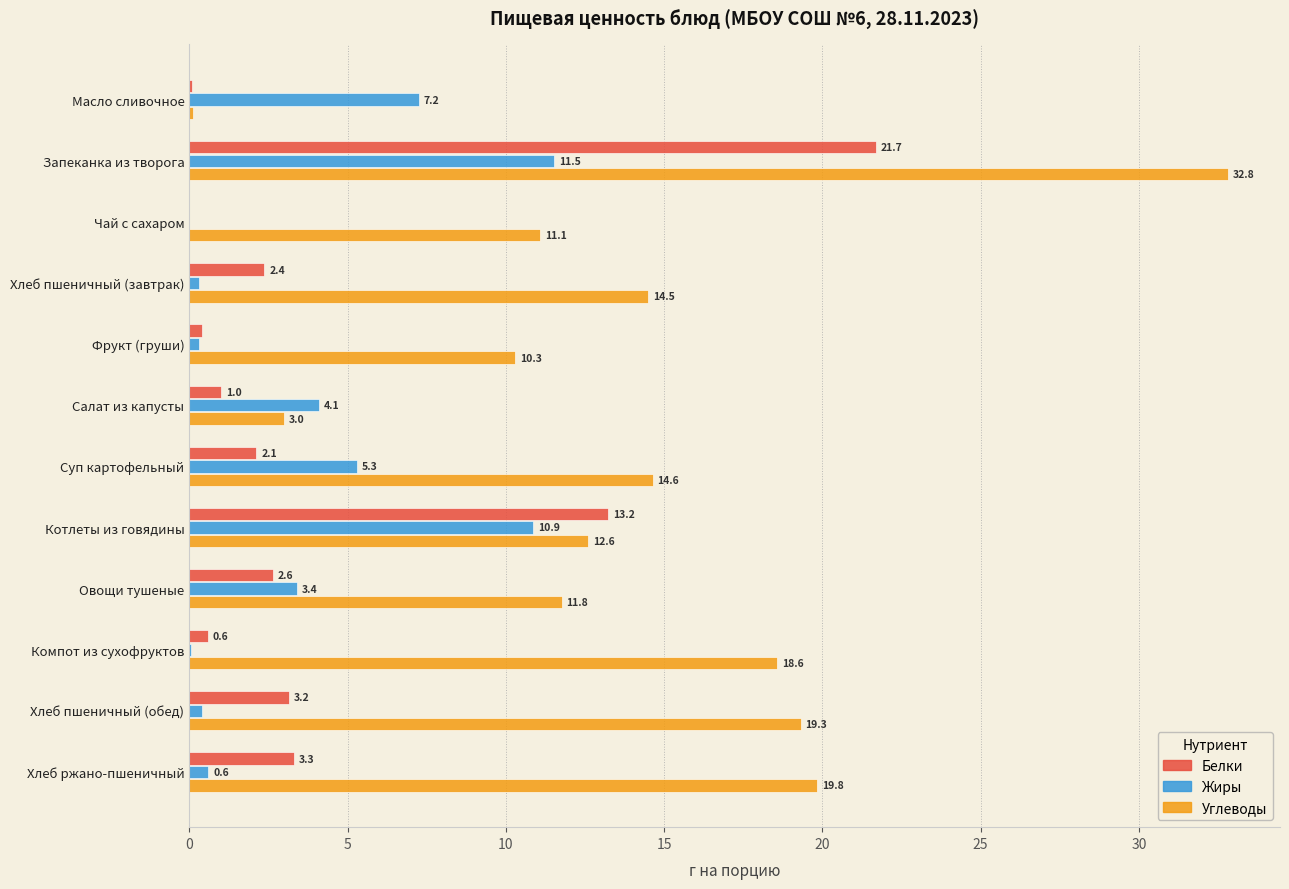

At which category is the sum across all series the highest?

Запеканка из творога